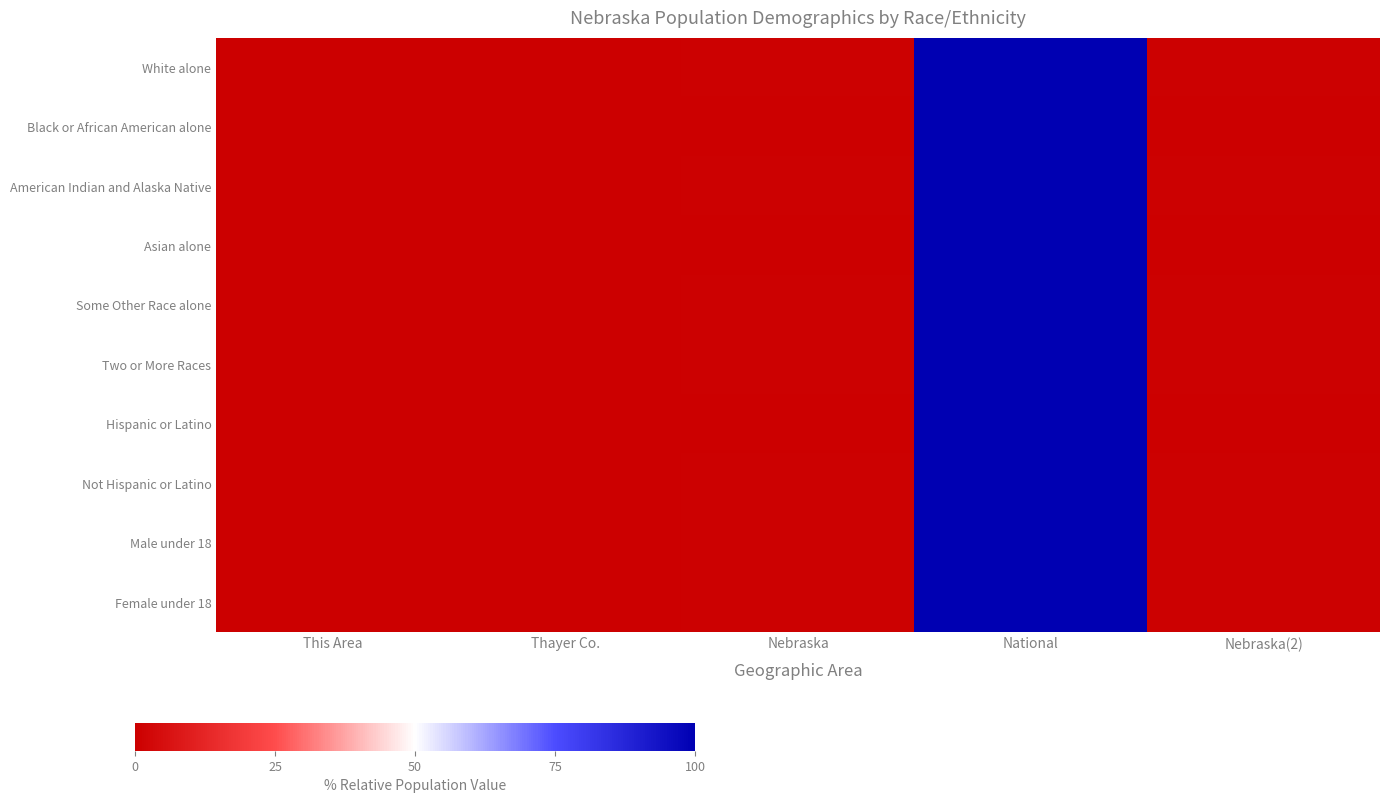

Reading left to right, extract all data points from this chart.

White alone: This Area=0.0	Thayer Co.=0.0	Nebraska=0.7	National=100.0	Nebraska(2)=0.7
Black or African American alone: This Area=0.0	Thayer Co.=0.0	Nebraska=0.2	National=100.0	Nebraska(2)=0.2
American Indian and Alaska Native: This Area=0.0	Thayer Co.=0.0	Nebraska=0.6	National=100.0	Nebraska(2)=0.6
Asian alone: This Area=0.0	Thayer Co.=0.0	Nebraska=0.2	National=100.0	Nebraska(2)=0.2
Some Other Race alone: This Area=0.0	Thayer Co.=0.0	Nebraska=0.4	National=100.0	Nebraska(2)=0.4
Two or More Races: This Area=0.0	Thayer Co.=0.0	Nebraska=0.4	National=100.0	Nebraska(2)=0.4
Hispanic or Latino: This Area=0.0	Thayer Co.=0.0	Nebraska=0.3	National=100.0	Nebraska(2)=0.3
Not Hispanic or Latino: This Area=0.0	Thayer Co.=0.0	Nebraska=0.6	National=100.0	Nebraska(2)=0.6
Male under 18: This Area=0.0	Thayer Co.=0.0	Nebraska=0.7	National=100.0	Nebraska(2)=0.7
Female under 18: This Area=0.0	Thayer Co.=0.0	Nebraska=0.6	National=100.0	Nebraska(2)=0.6